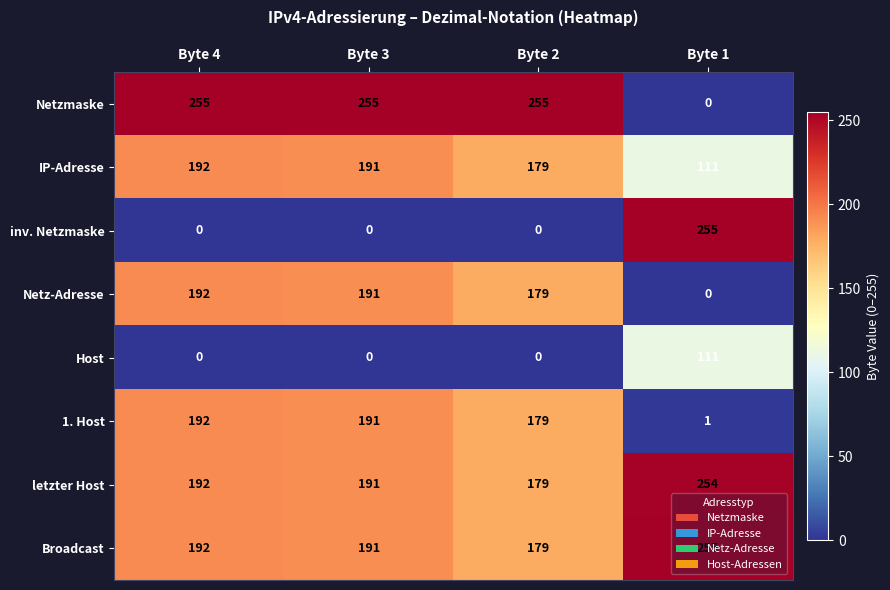

What is the highest value of the IP-Adresse series?

192